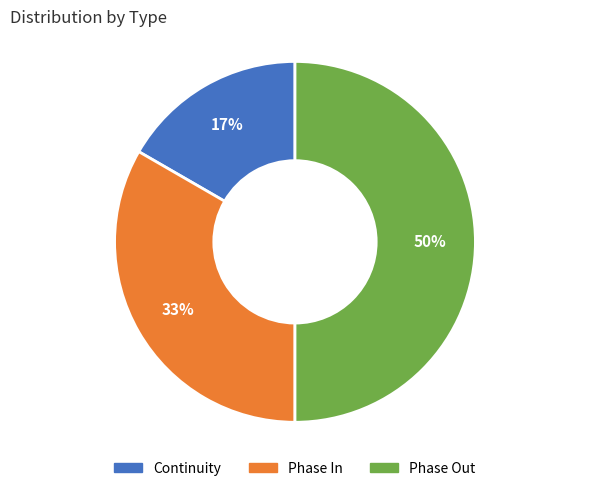

How many segments does this pie chart have?

3